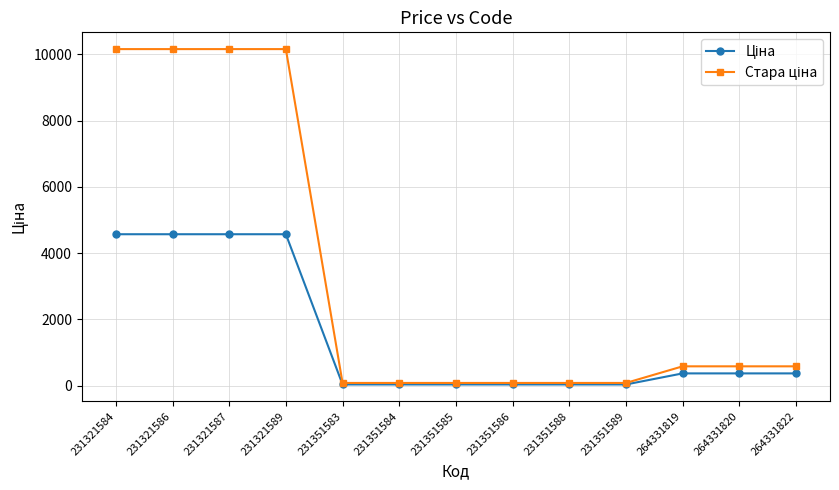

Does the chart have visible grid lines?

Yes